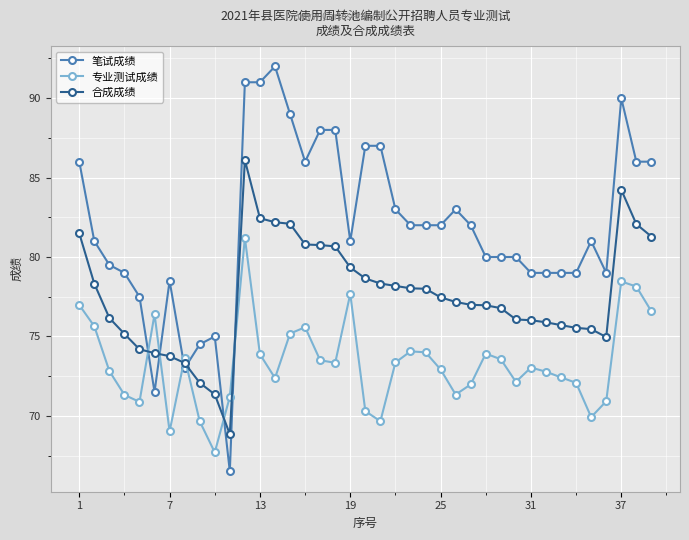

What is the difference between the maximum and minimum values in the 笔试成绩 series?

25.5